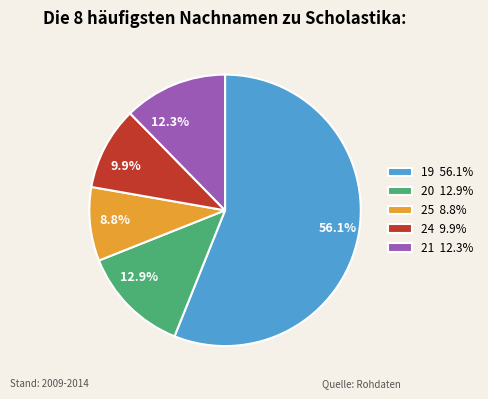

Between 25 and 20, which is larger?

20